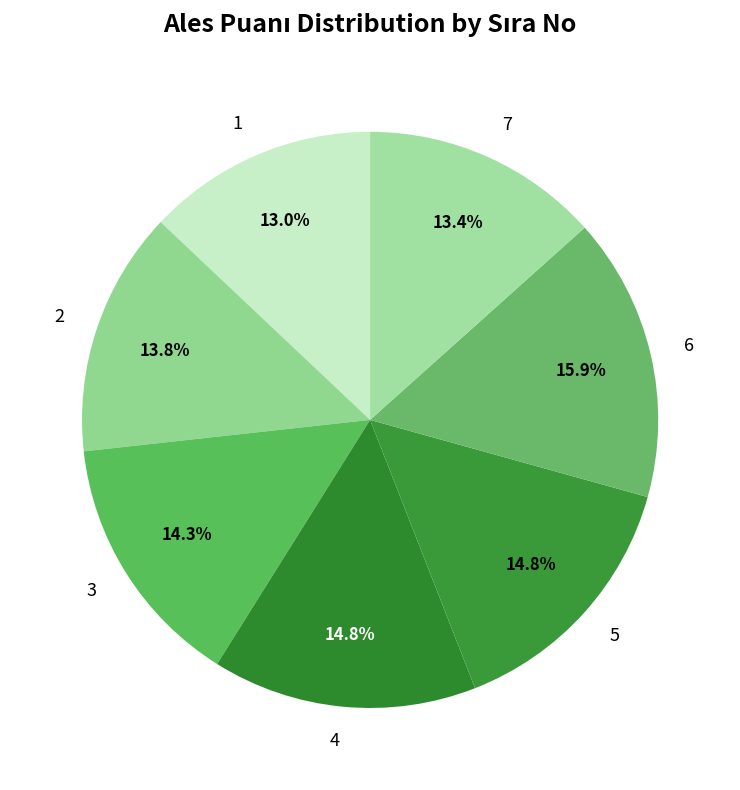

Which category has the biggest portion of the pie?

6